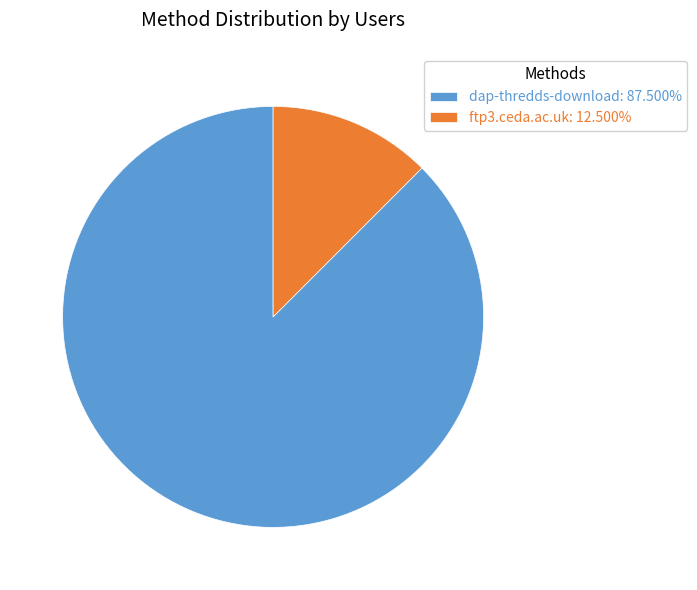

Combined, do dap-thredds-download: 87.500% and ftp3.ceda.ac.uk: 12.500% account for over 50%?

Yes